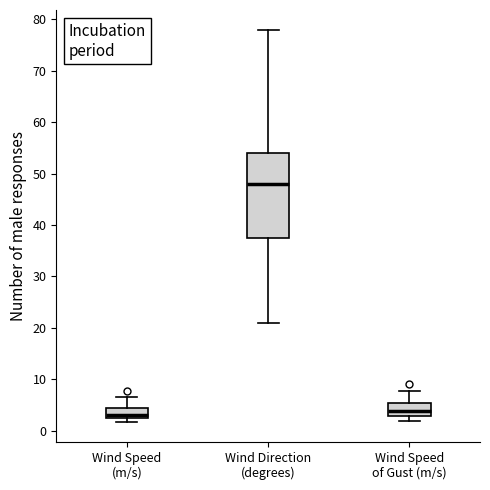

Comparing the boxes themselves (not the whiskers), which one is the tallest?

Wind Direction (degrees)